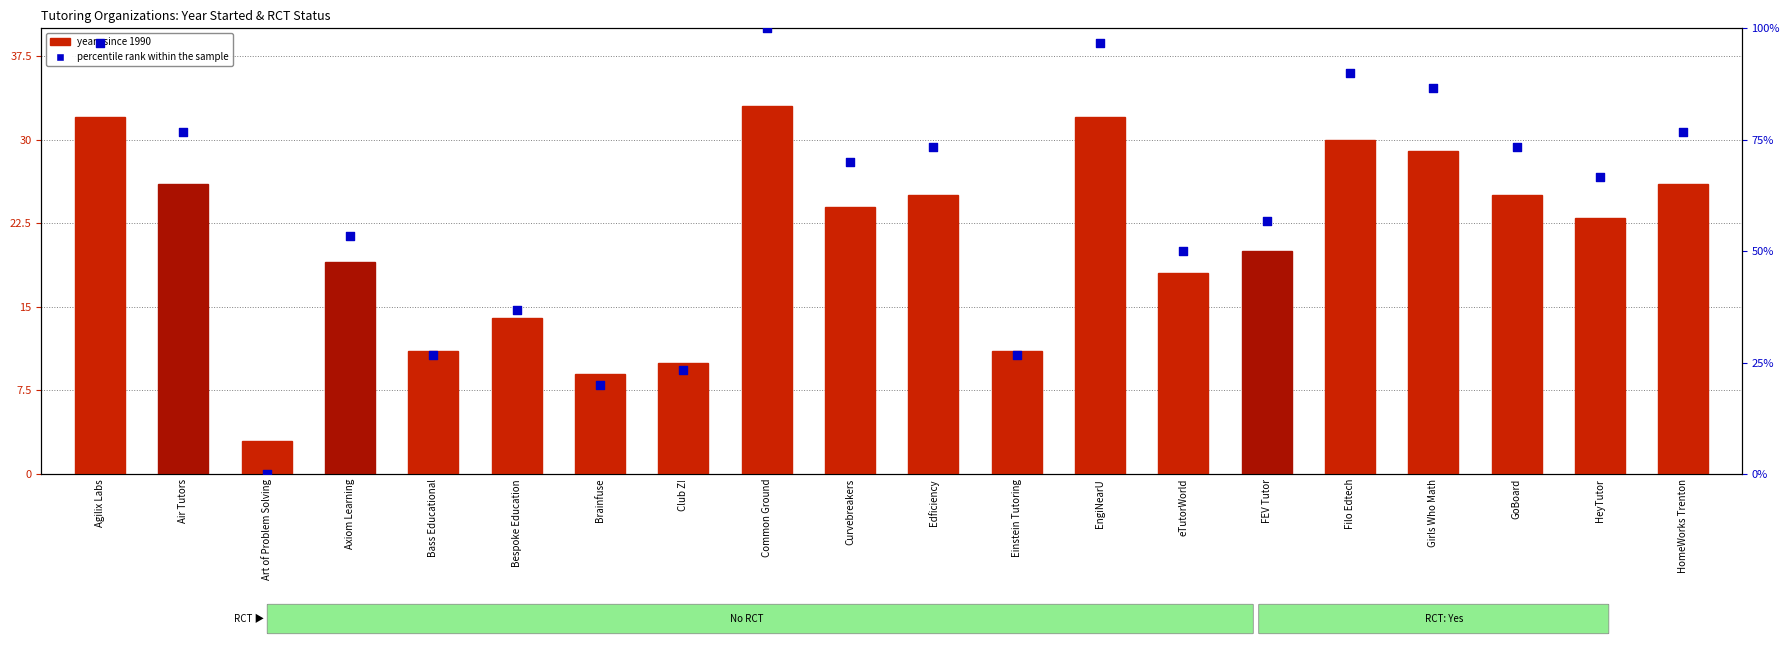

Which series contains the lowest Y value?

percentile rank within the sample